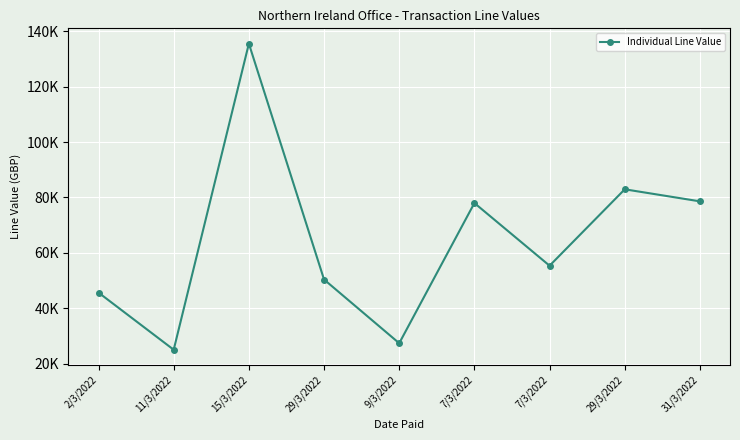

What is the difference between the second highest and second lowest values?

55608.0